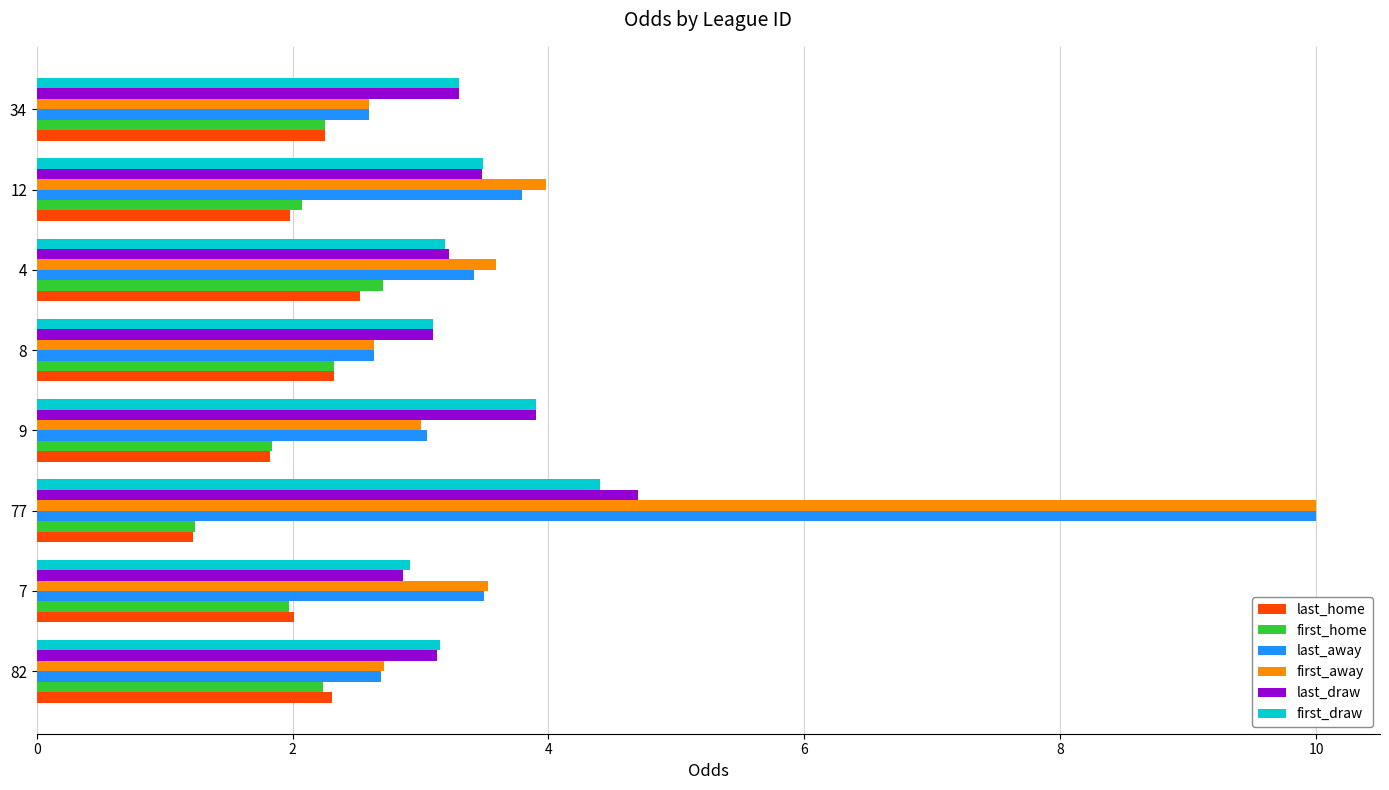

What value does the last_draw series have at 7?

2.9